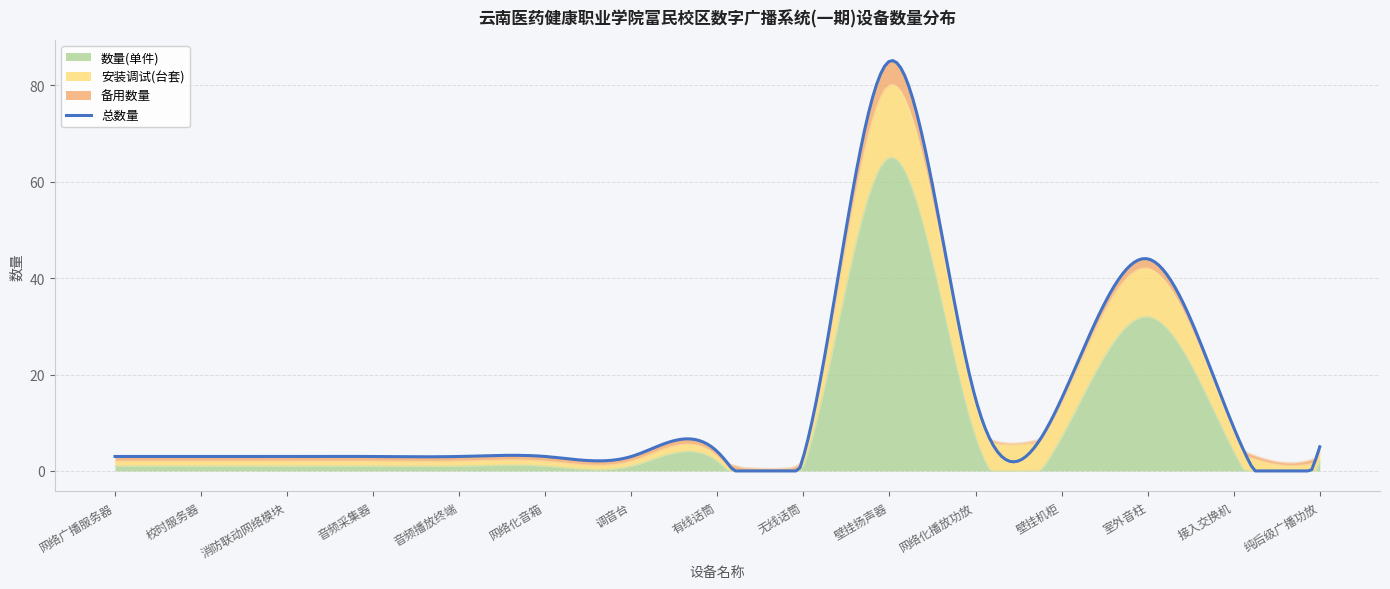

Where is the first local maximum for 数量(单件)?

有线话筒